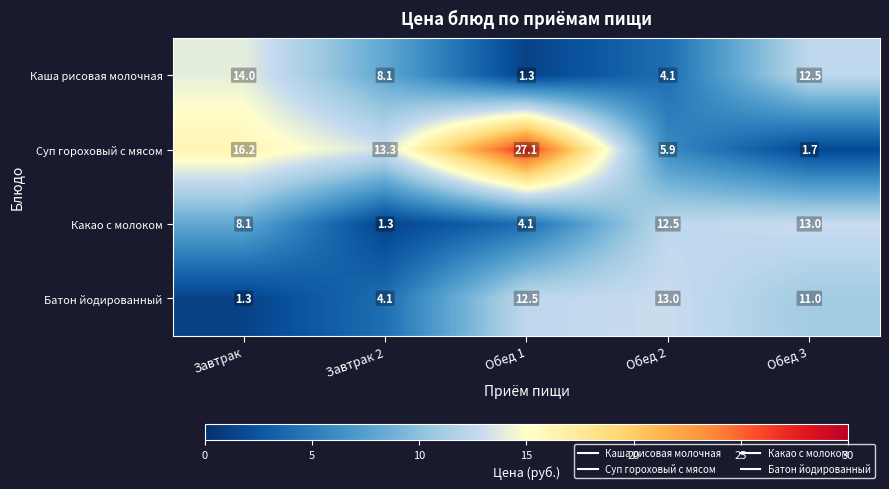

Reading left to right, transcribe all the data shown in this chart.

Каша рисовая молочная: Завтрак=14.0	Завтрак 2=8.1	Обед 1=1.3	Обед 2=4.1	Обед 3=12.5
Суп гороховый с мясом: Завтрак=16.2	Завтрак 2=13.3	Обед 1=27.1	Обед 2=5.9	Обед 3=1.7
Какао с молоком: Завтрак=8.1	Завтрак 2=1.3	Обед 1=4.1	Обед 2=12.5	Обед 3=13.0
Батон йодированный: Завтрак=1.3	Завтрак 2=4.1	Обед 1=12.5	Обед 2=13.0	Обед 3=11.0